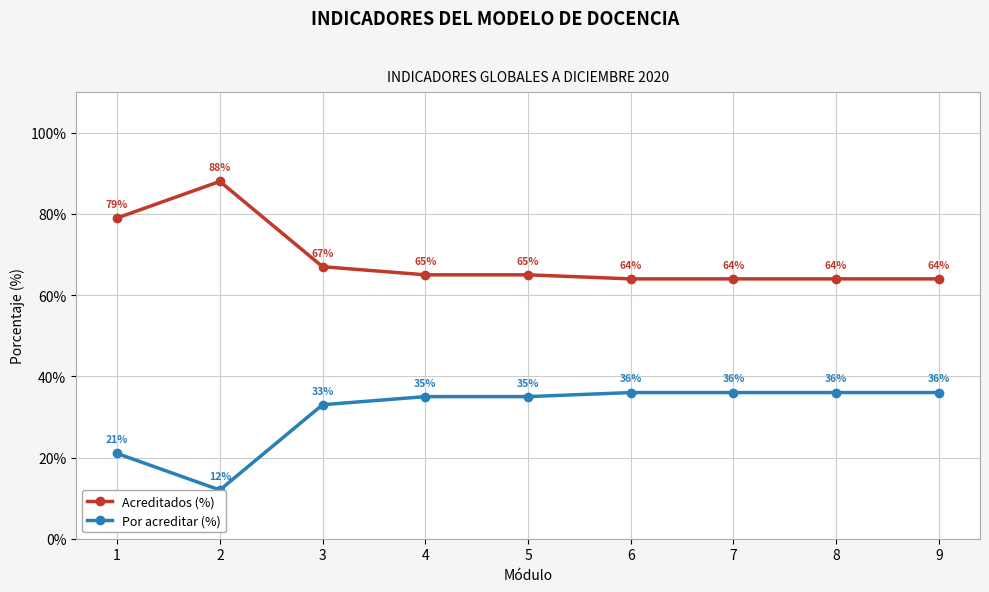

Rank the series at 7 from highest to lowest value.

Acreditados (%), Por acreditar (%)